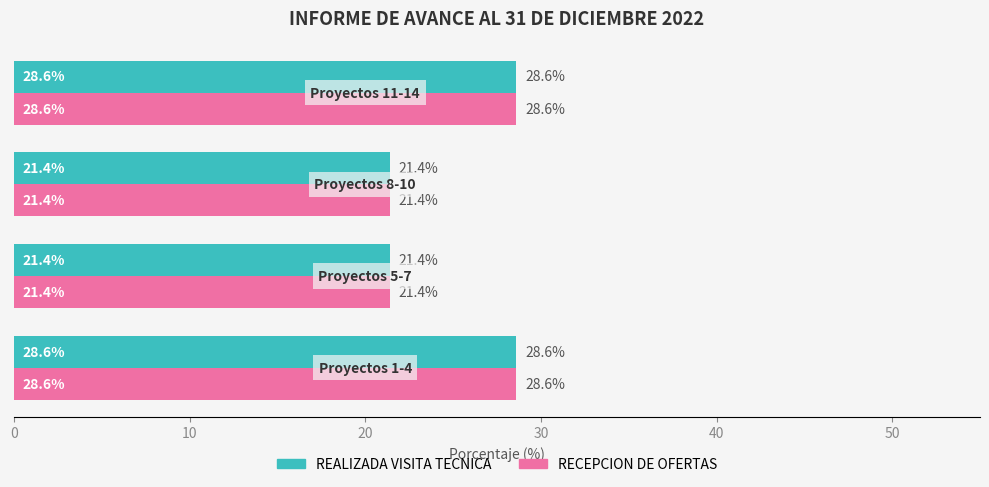

What is the difference between the maximum and second lowest values in the RECEPCION DE OFERTAS series?

7.2